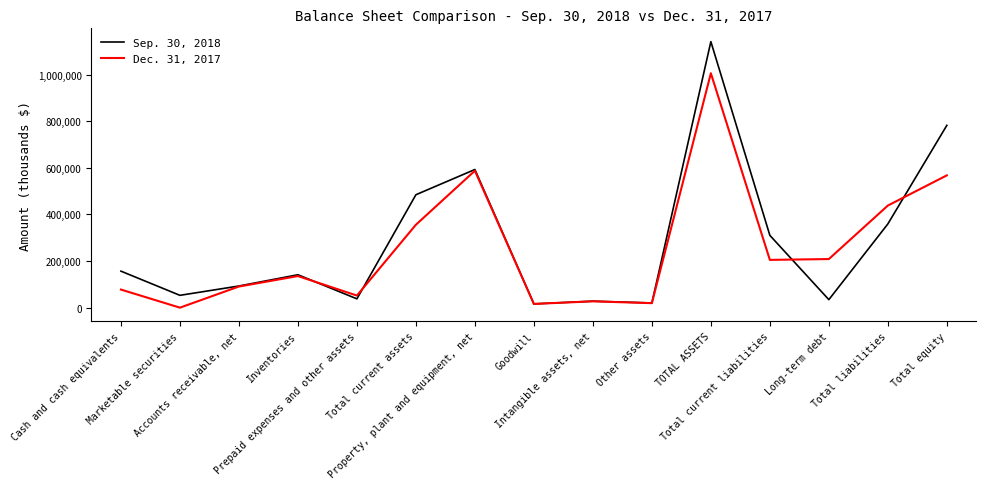

The value of Dec. 31, 2017 at Total equity is 567582. True or false?

True